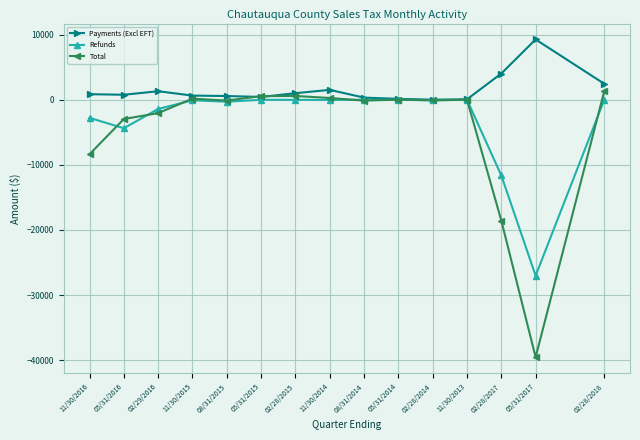

Is the value of Refunds at 02/29/2016 greater than the value of Total at 11/30/2016?

Yes